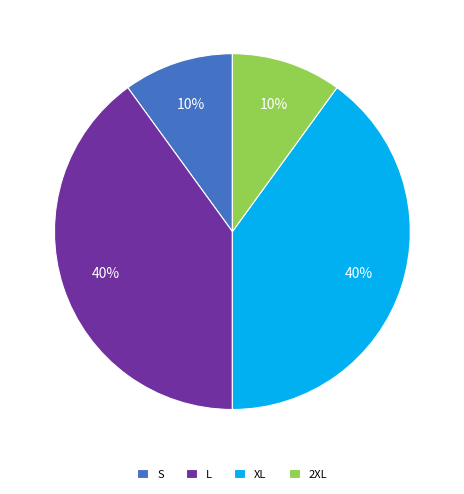

To the nearest percent, what is the difference between the largest and smallest slice percentages?

30%